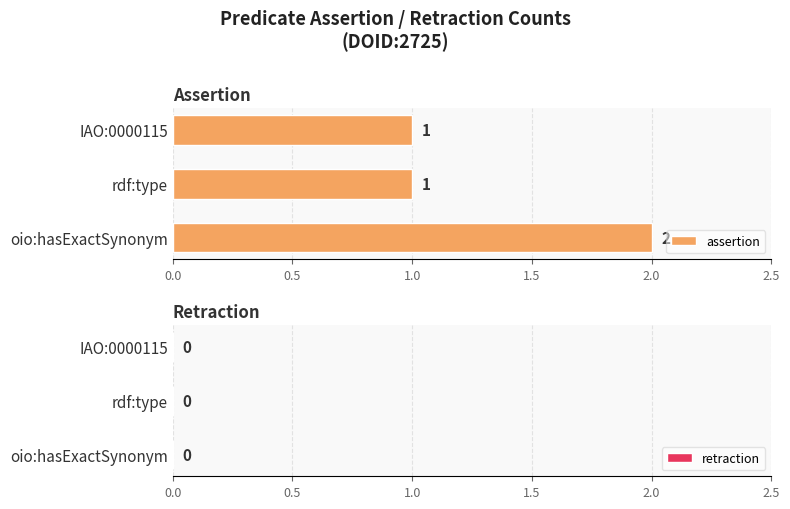

Which has a higher value, IAO:0000115 or oio:hasExactSynonym?

oio:hasExactSynonym